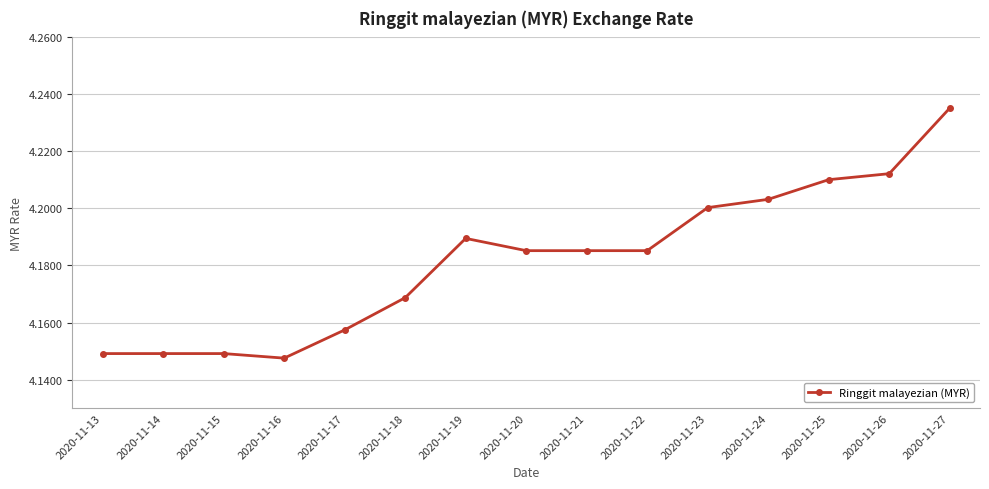

What is the sum of all values?

62.7